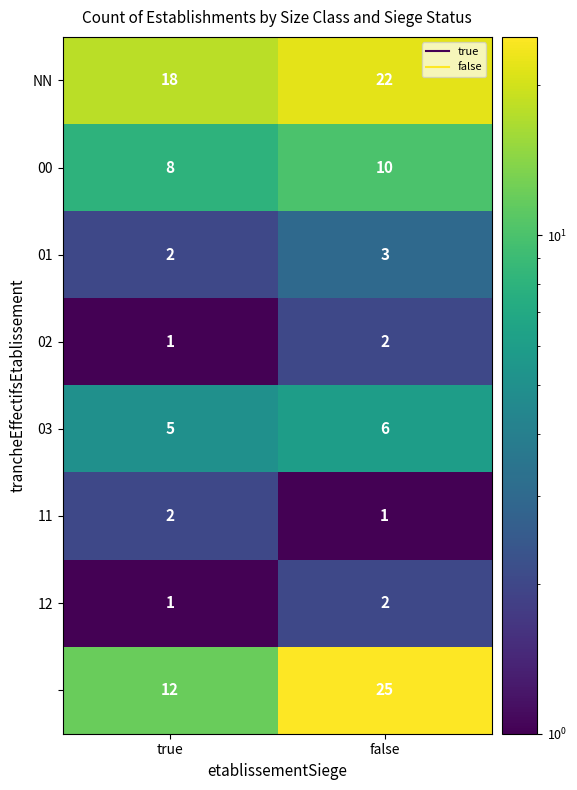

At which category is the sum across all series the highest?

false